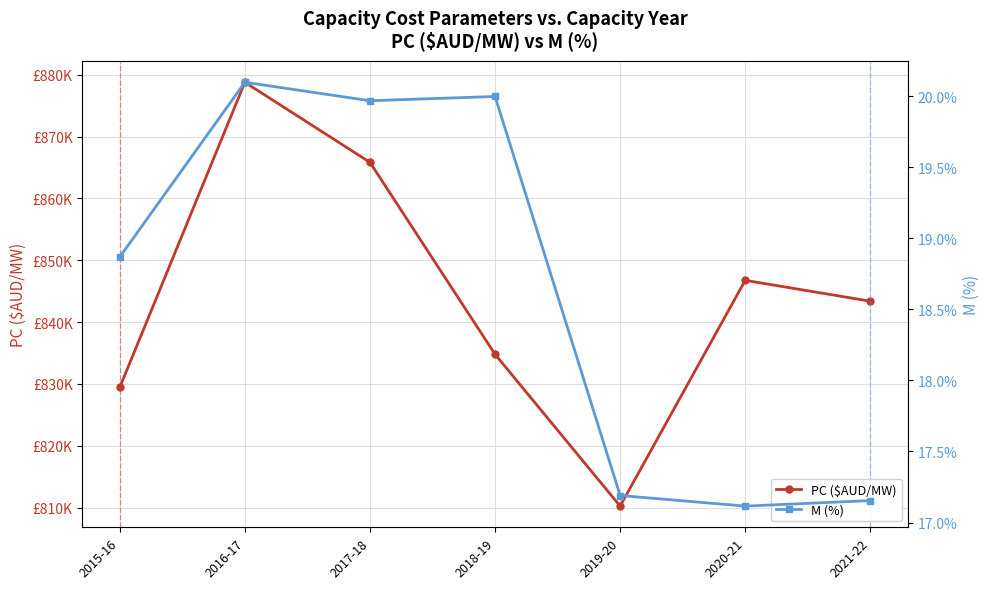

At which label is M (%) closest to 18?

2019-20